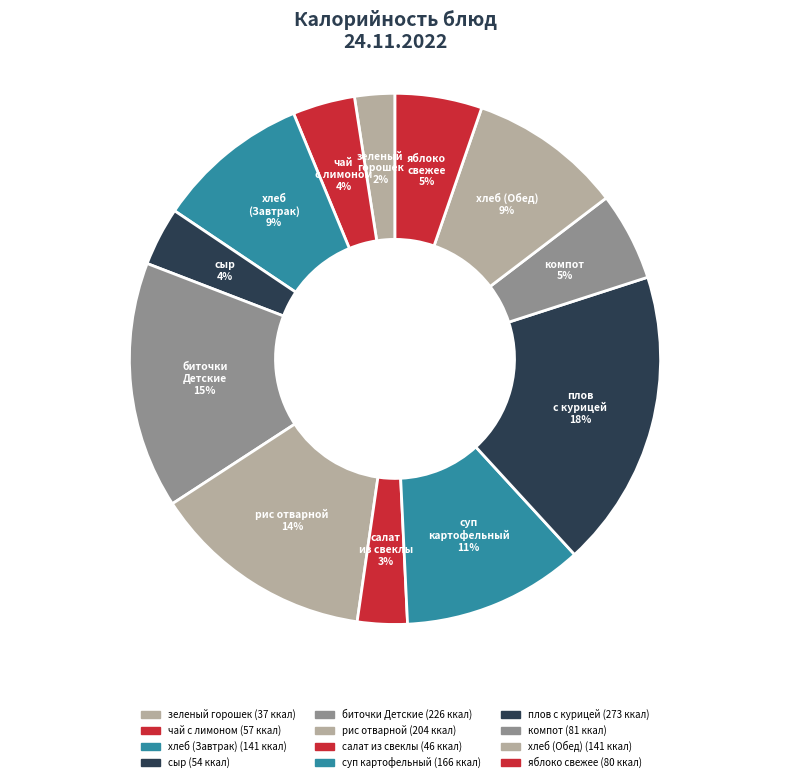

Rank the categories by value from highest to lowest.

плов с курицей, биточки Детские, рис отварной, суп картофельный, хлеб (Завтрак), хлеб (Обед), компот, яблоко свежее, чай с лимоном, сыр, салат из свеклы, зеленый горошек